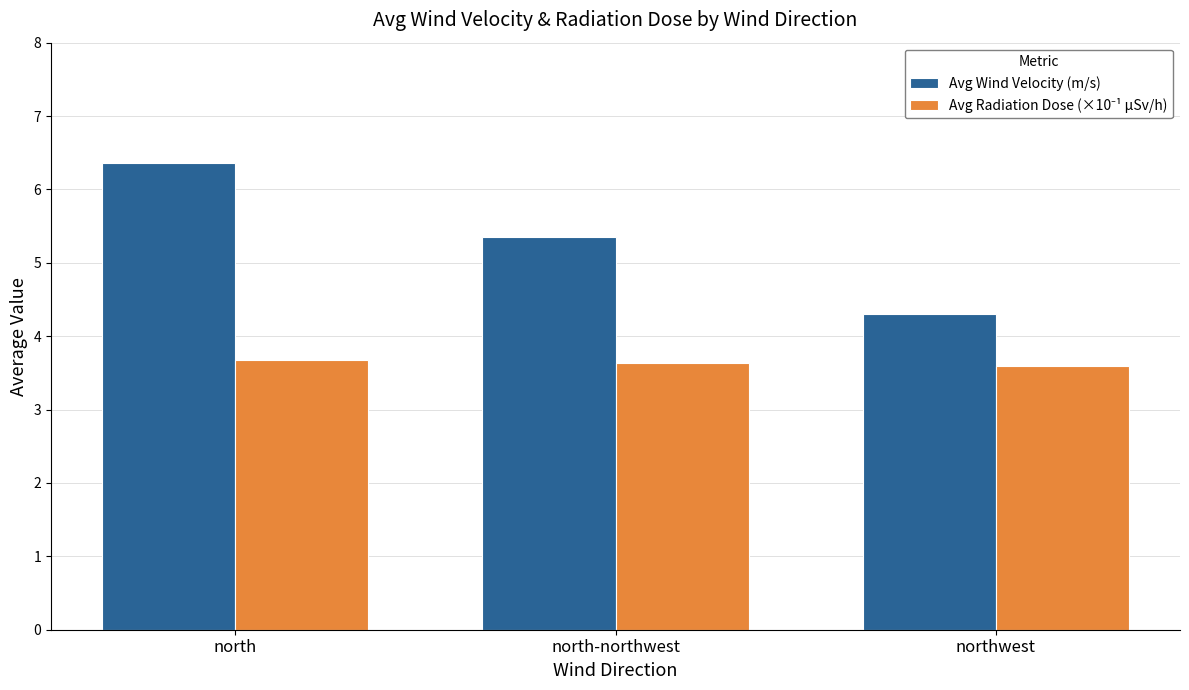

What is the value of the Avg Wind Velocity (m/s) bar at the 3rd from the left?

4.3